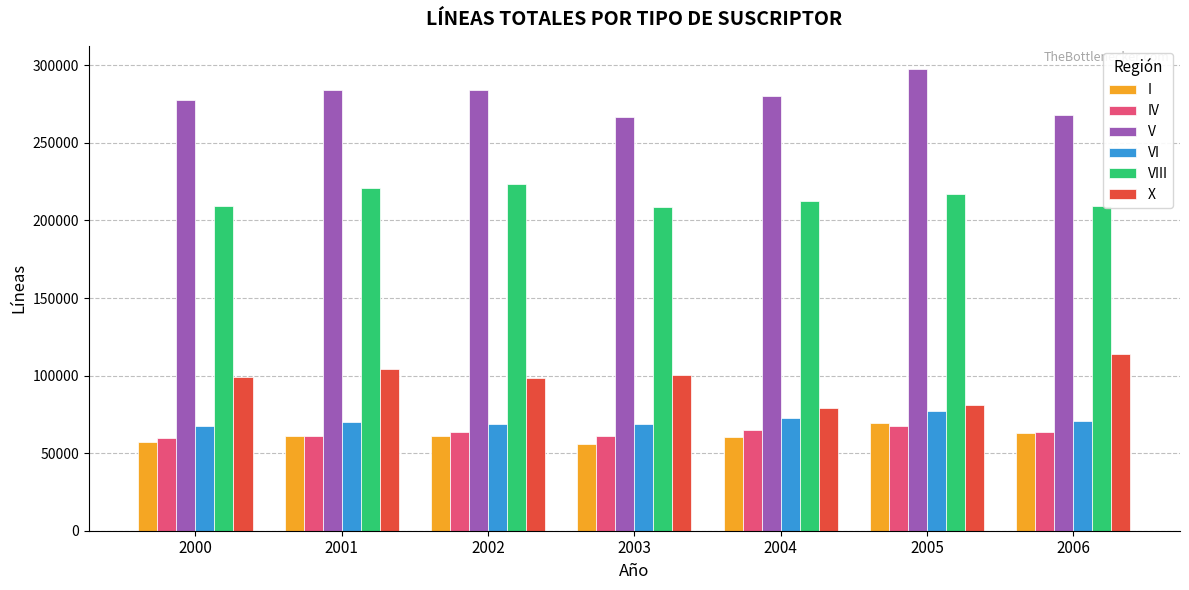

What is the value of the VIII bar at the 5th from the left?

212420